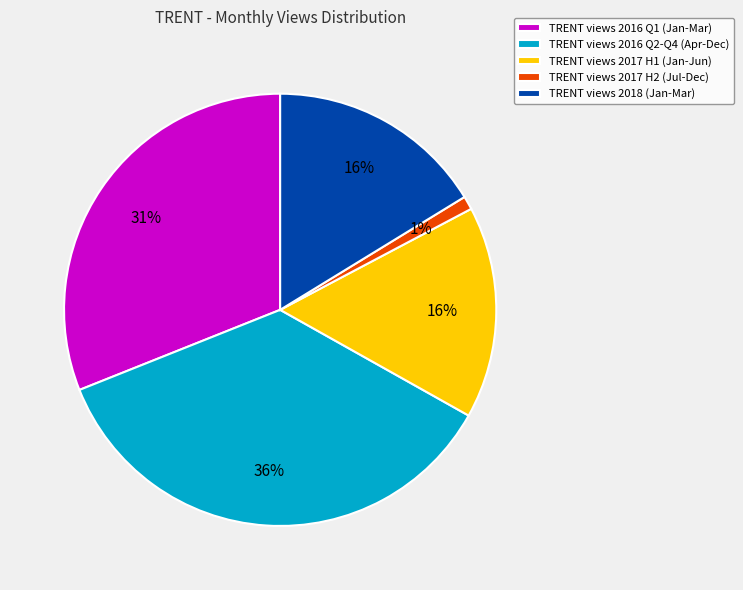

Approximately how many times larger is the value at TRENT views 2016 Q2-Q4 (Apr-Dec) compared to TRENT views 2018 (Jan-Mar)?

2.2